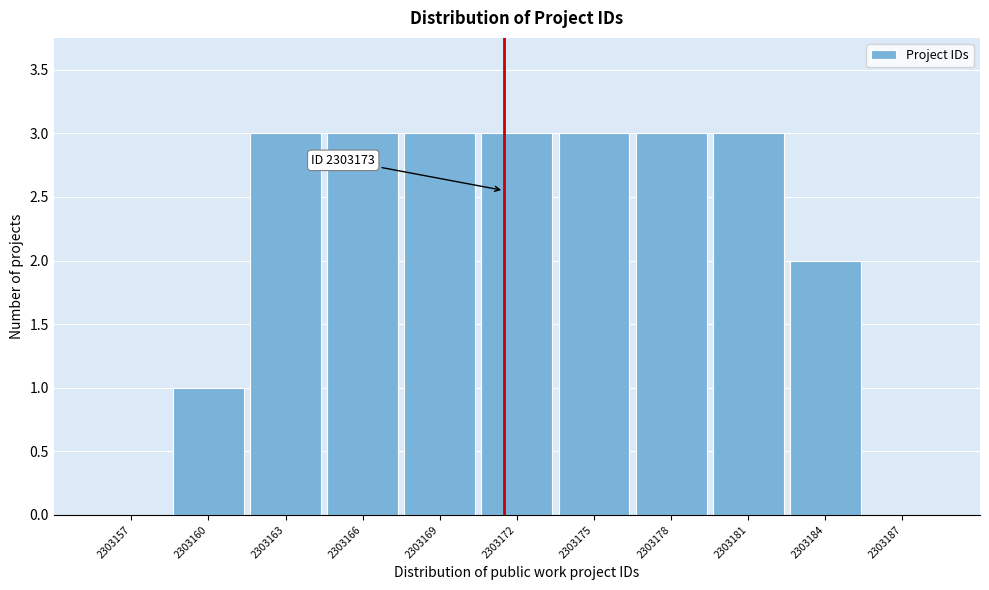

Reading right to left, extract all data points from this chart.

2303187=0	2303184=2	2303181=3	2303178=3	2303175=3	2303172=3	2303169=3	2303166=3	2303163=3	2303160=1	2303157=0